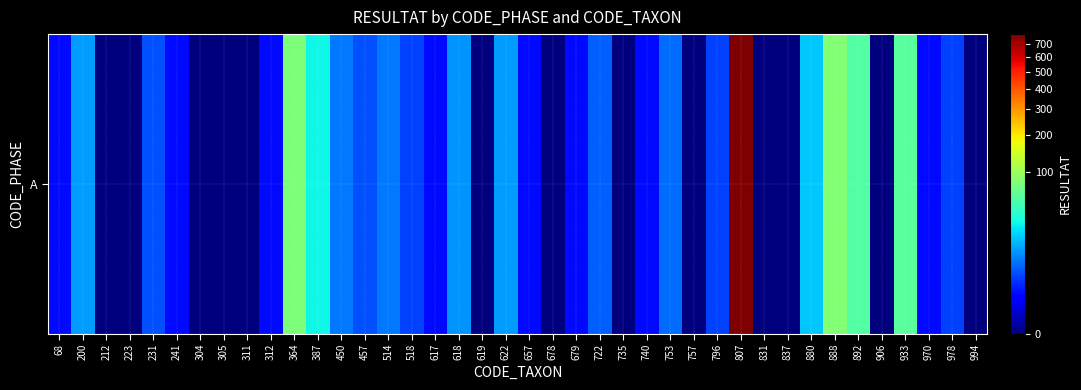

What is the greatest value displayed?

784